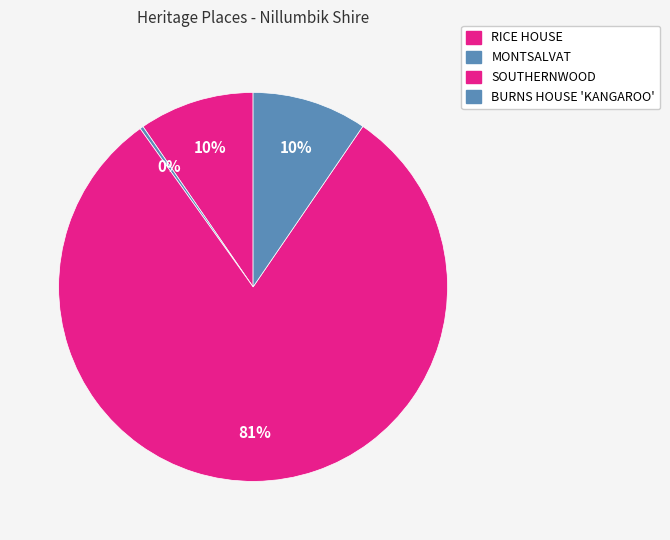

What is the change in value from RICE HOUSE to BURNS HOUSE 'KANGAROO'?

-51